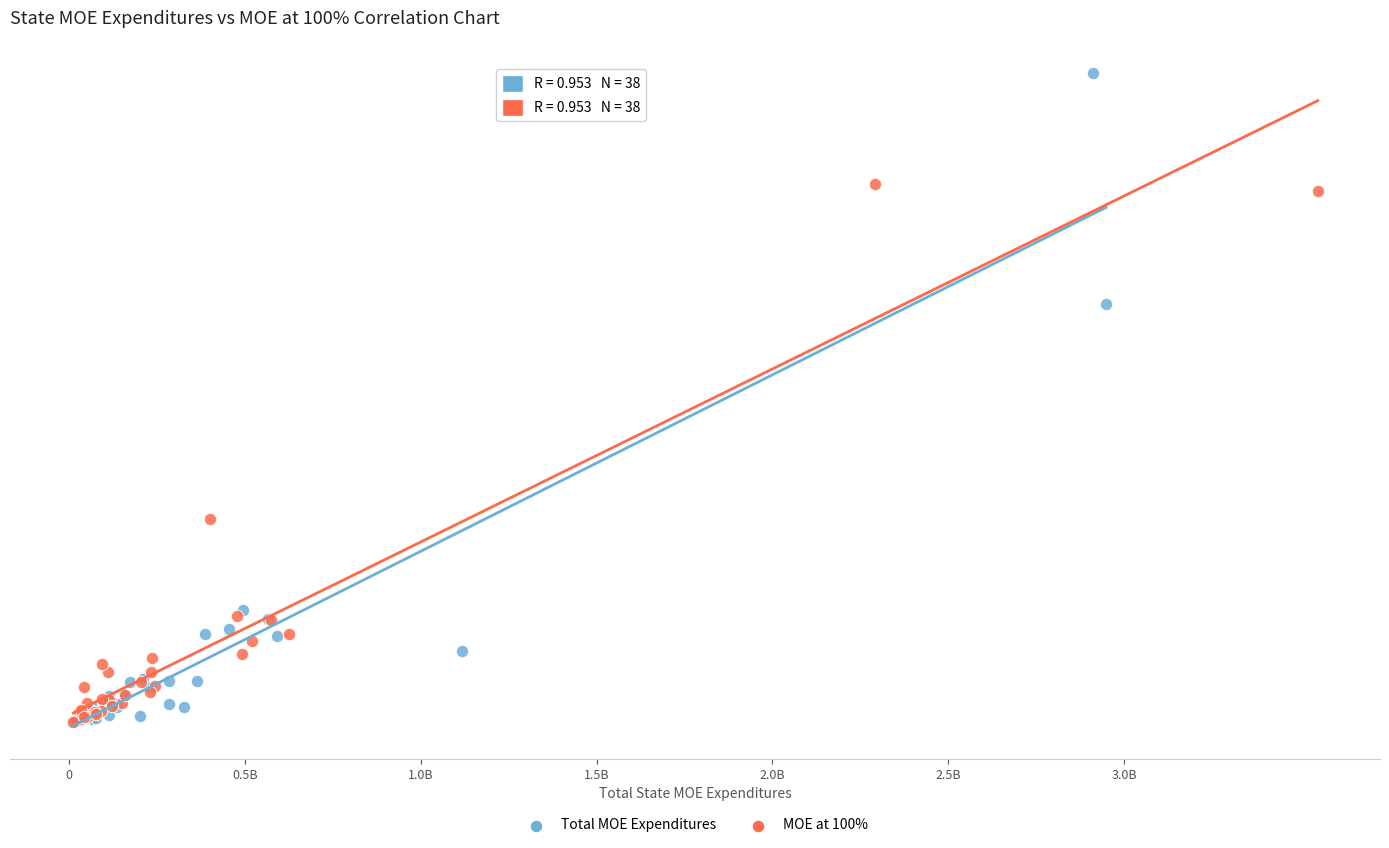

Which series contains the highest Y value?

Total MOE Expenditures